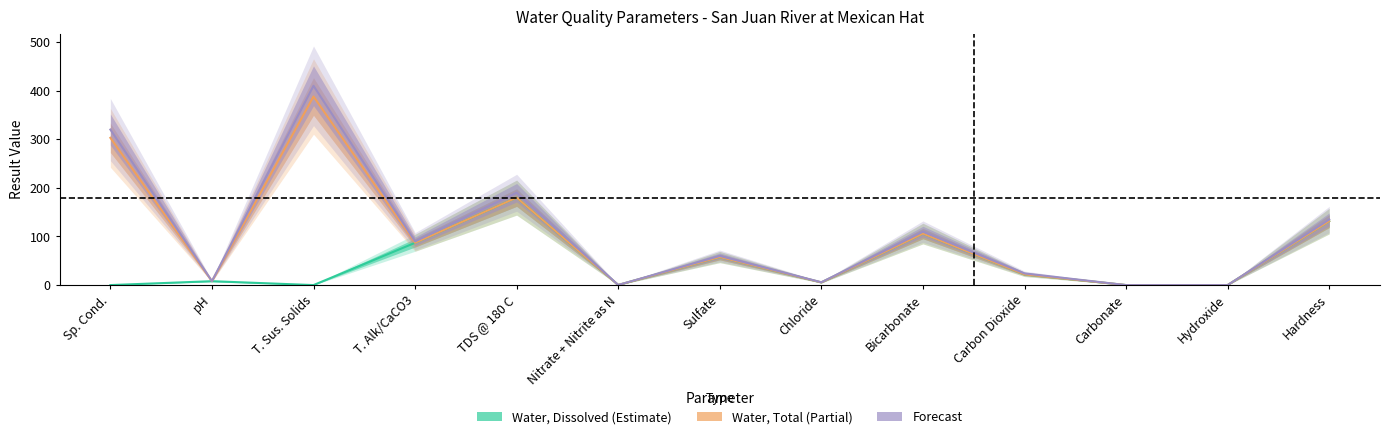

True or false: Water, Dissolved and Forecast intersect in this chart.

False